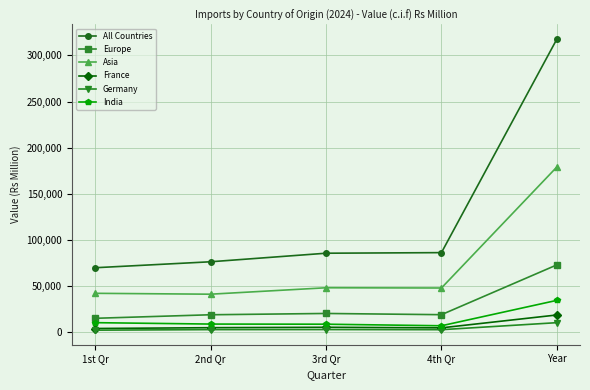

What is the maximum value shown in the chart?

317802